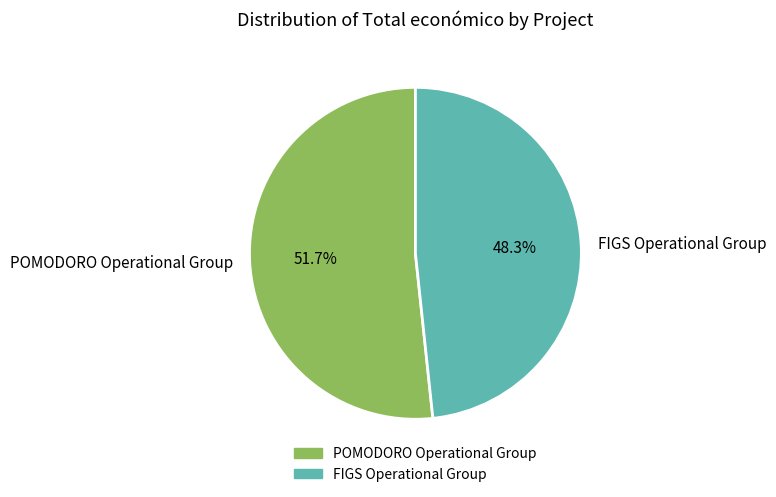

Approximately how many times larger is the value at FIGS Operational Group compared to POMODORO Operational Group?

0.9